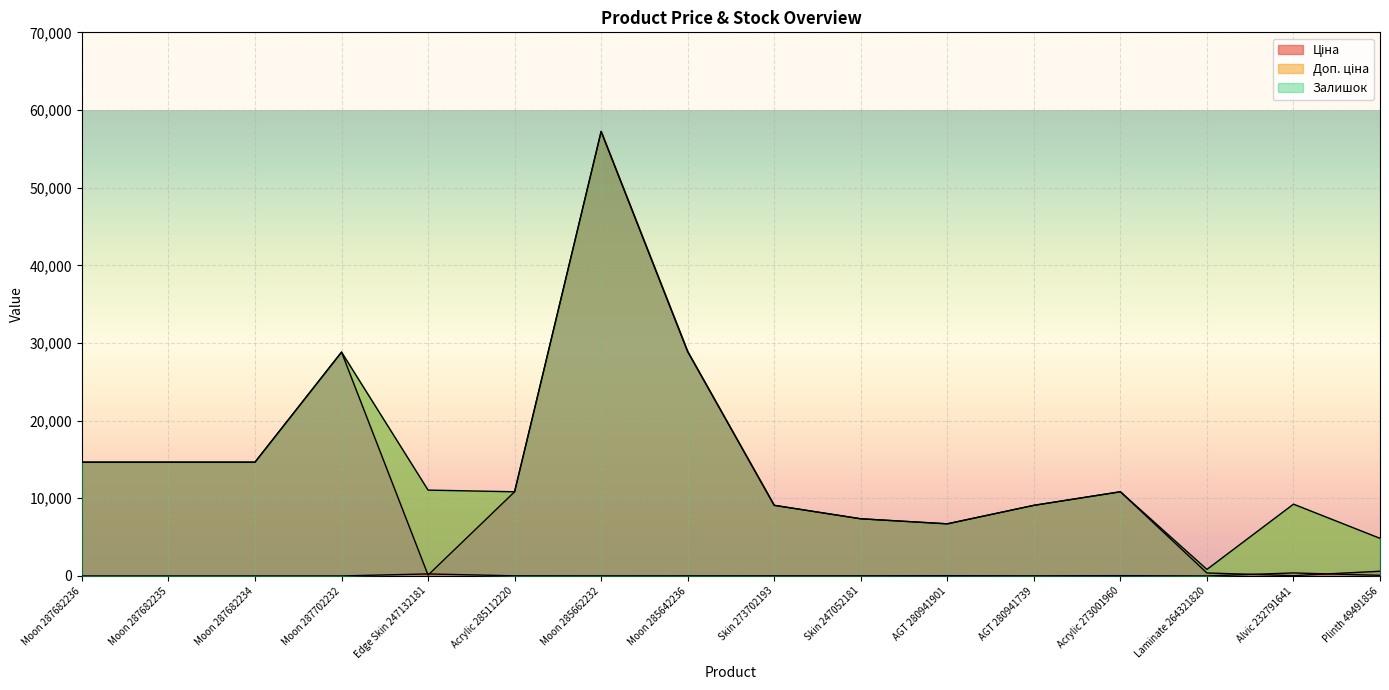

Does the chart display data point markers on the line(s)?

No